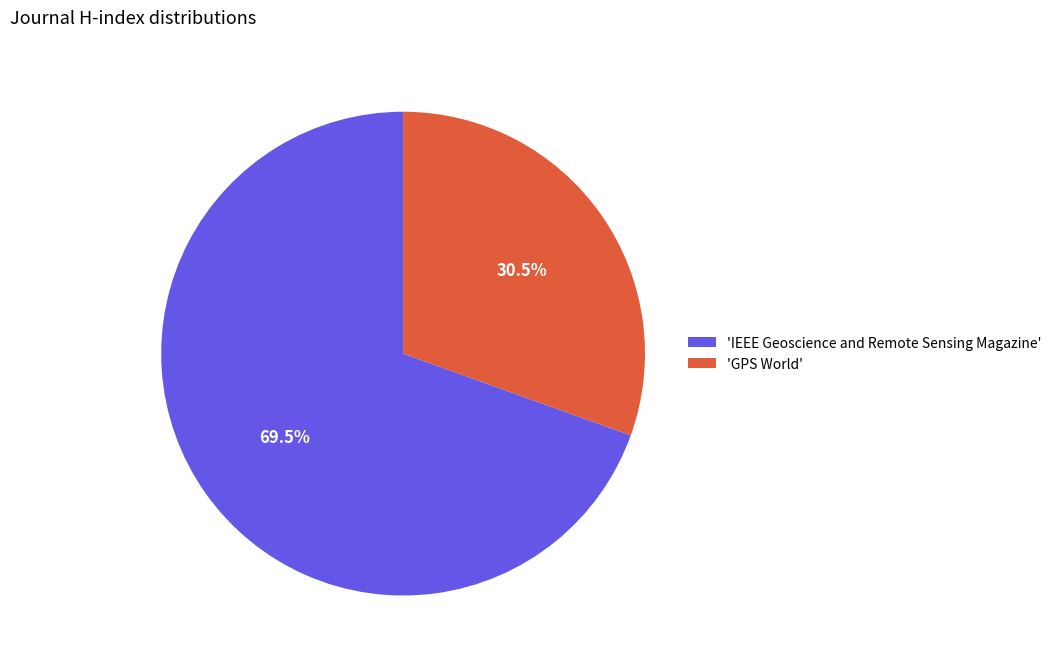

Is there any slice that represents more than half of the pie?

Yes